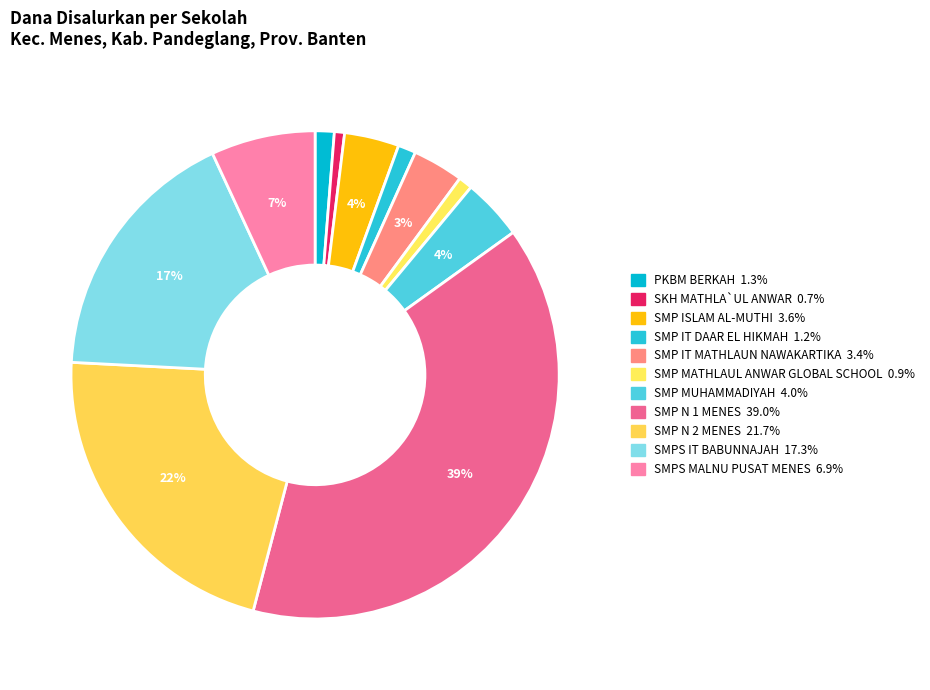

How many slices are in this pie chart?

11